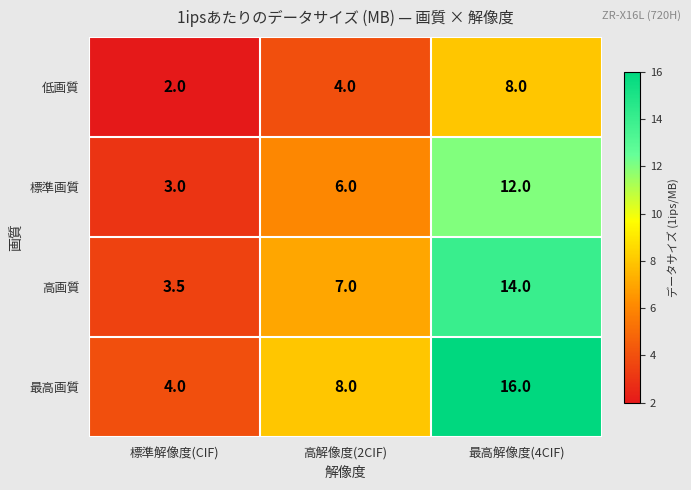

Between 標準解像度(CIF) and 最高解像度(4CIF), which series saw the biggest shift?

最高画質